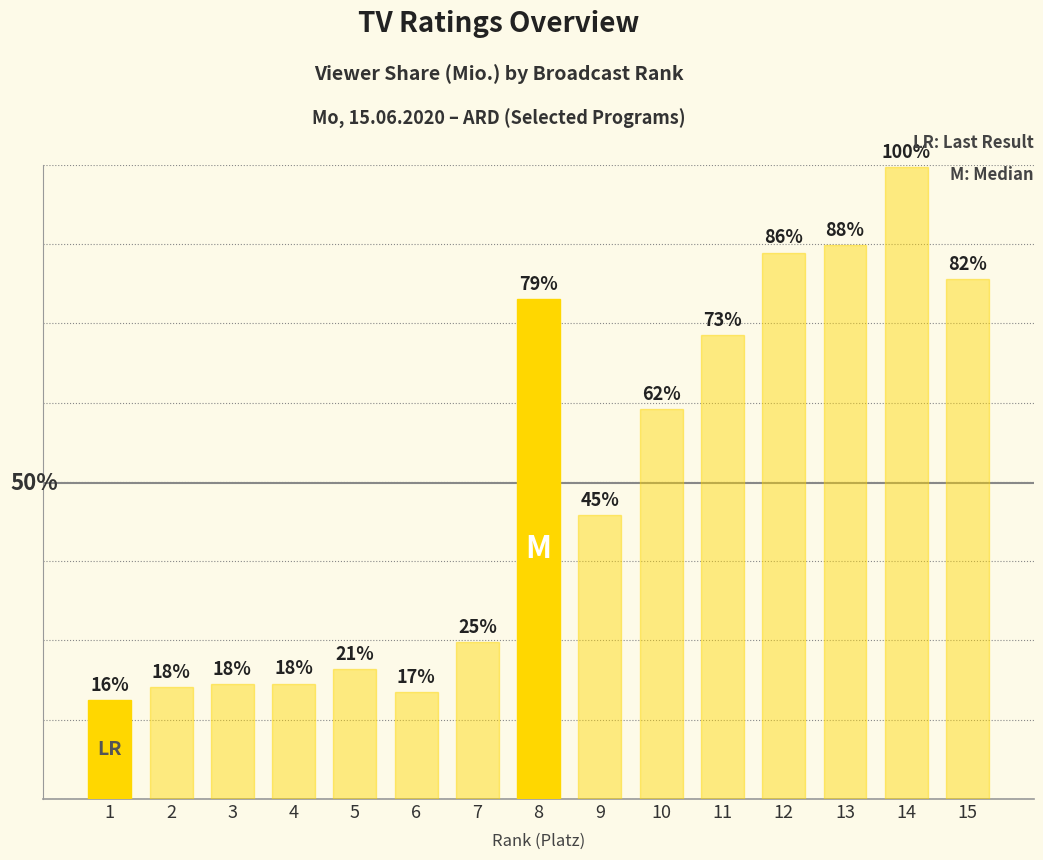

Which label corresponds to the largest value in the chart?

14